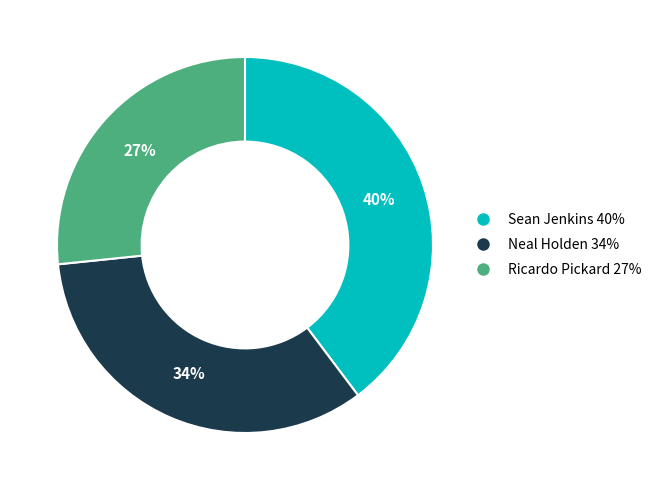

What is the largest slice in the pie chart?

Sean Jenkins